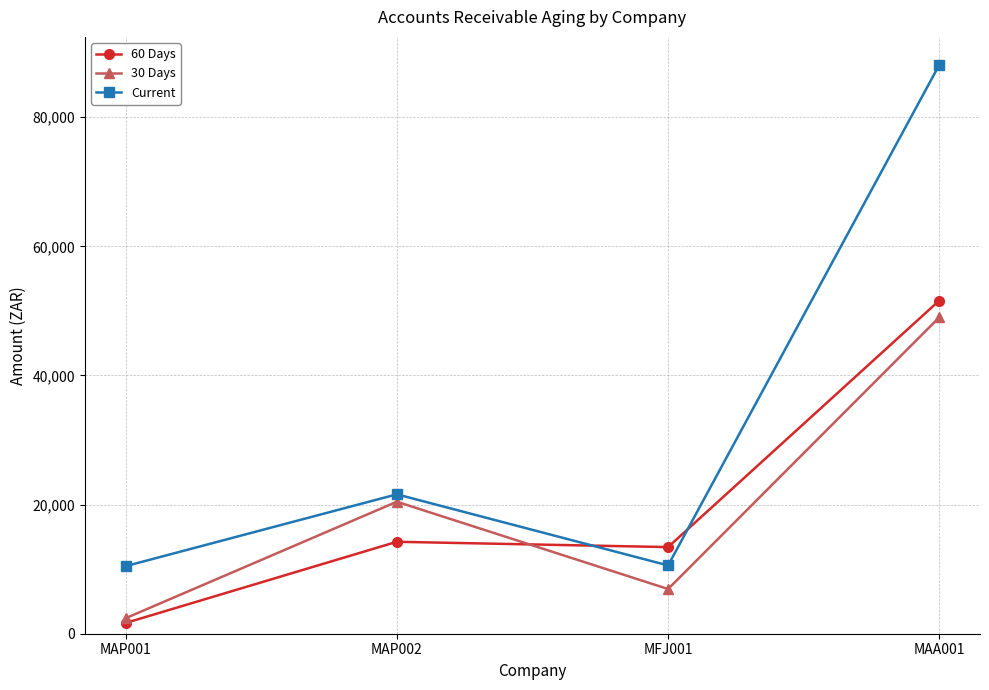

What is the label of the 1st point from the right?

MAA001